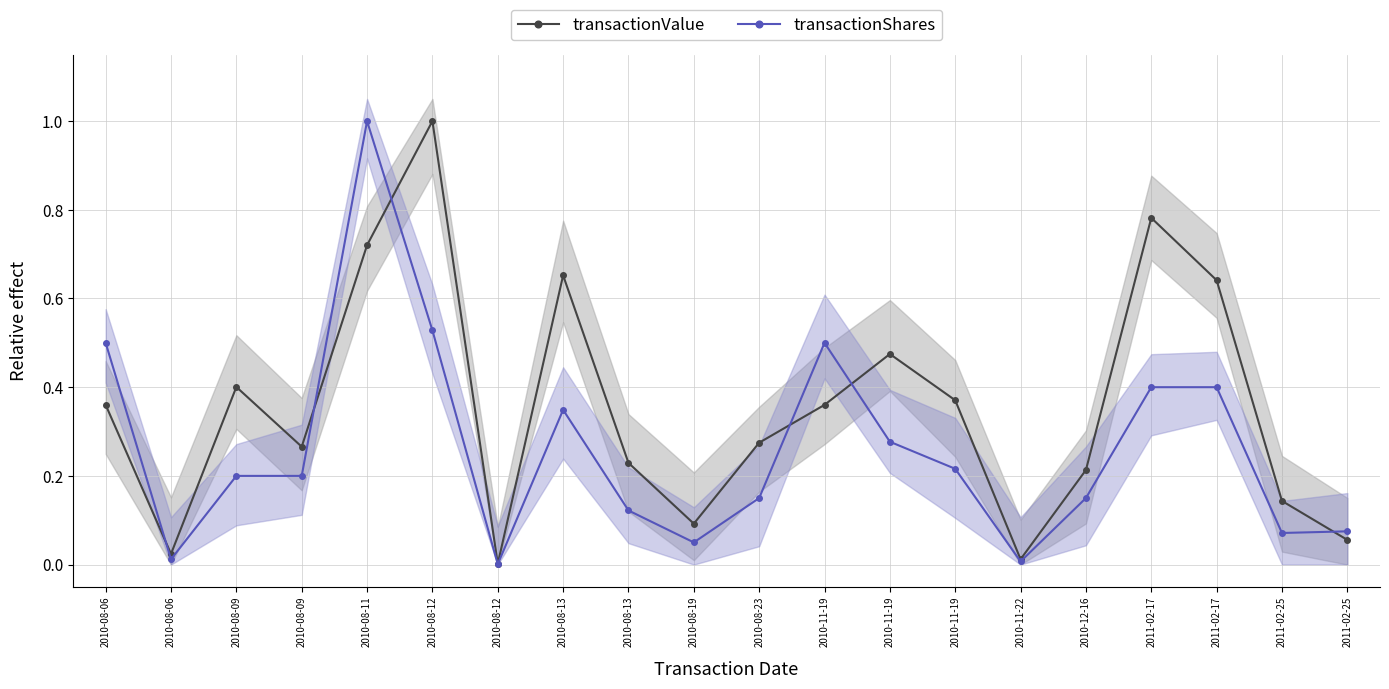

Which series changed the most between 2010-08-13 and 2010-11-19?

transactionValue